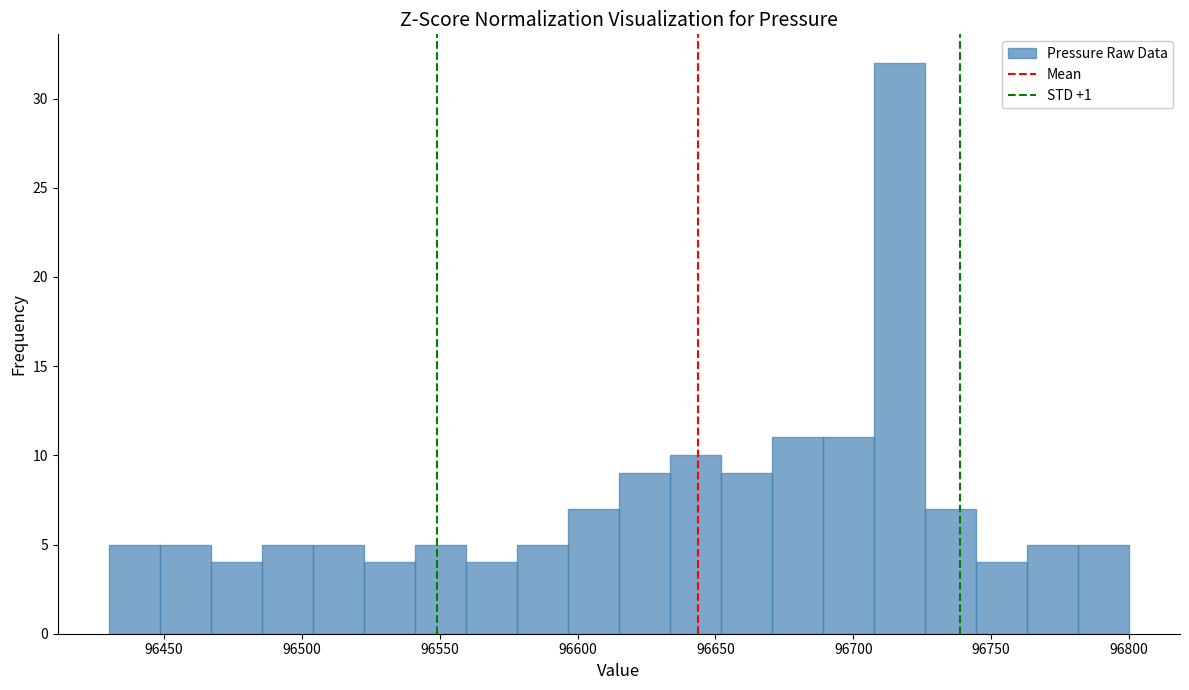

Read against the x-axis, roughly where is the centre of the tallest bar?

96715